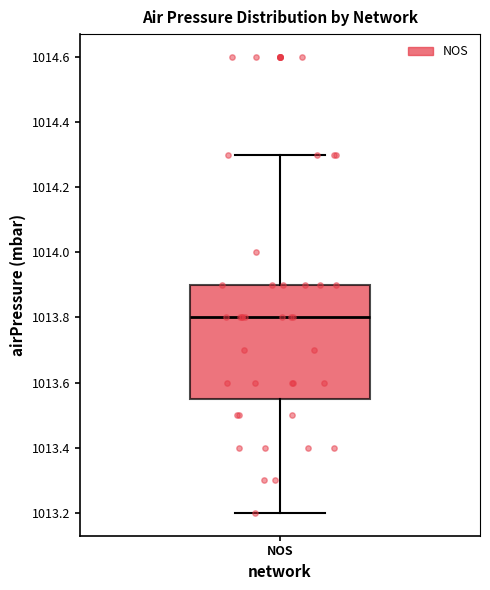

Where is the lower edge of the box for NOS on the y-axis? The values are not printed on the chart, so give them approximately, as read against the axis.

1013.56